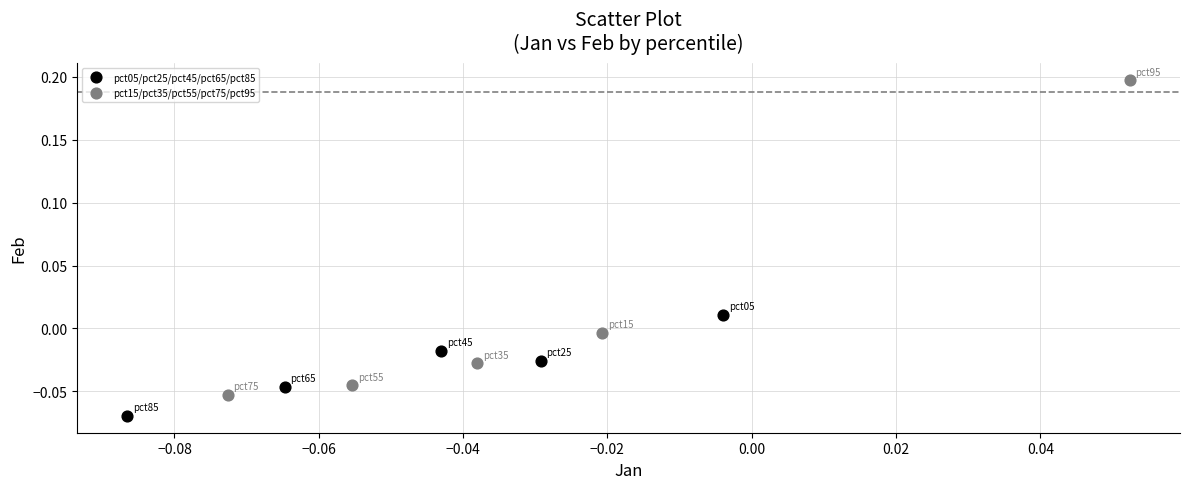

Which series reaches the maximum Y coordinate?

pct15/pct35/pct55/pct75/pct95